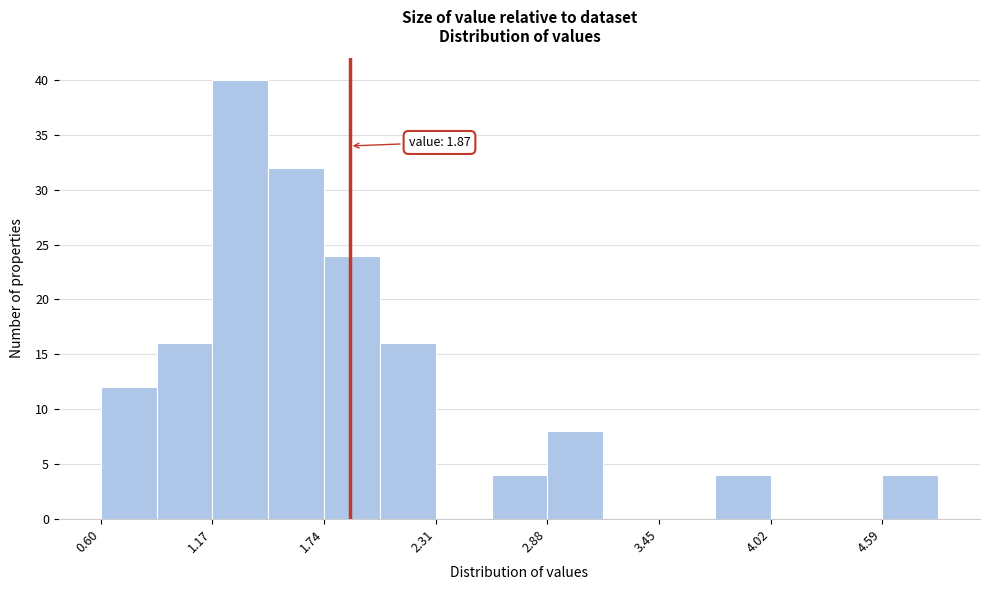

Around what value on the x-axis is the tallest bar? Give the approximate position of its centre, as read against the axis.

1.3